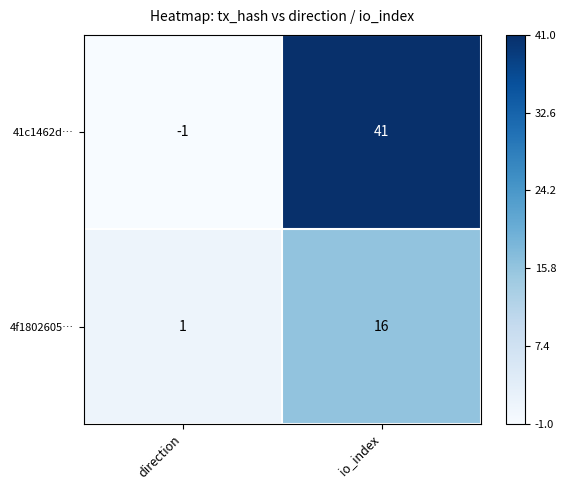

True or false: 41c1462d… has a value of -1 at direction.

True